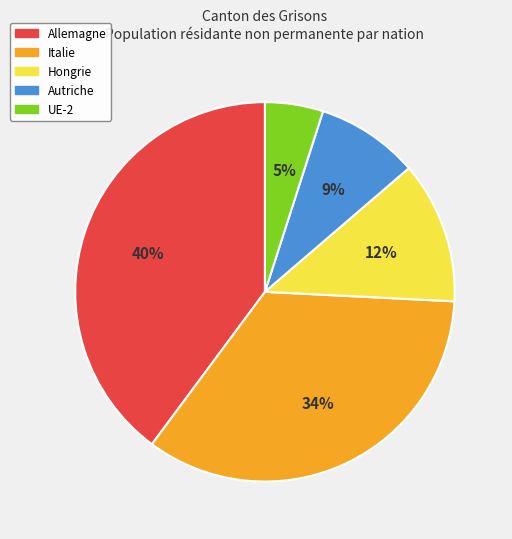

To the nearest percent, what is the combined percentage of Autriche and UE-2?

14%